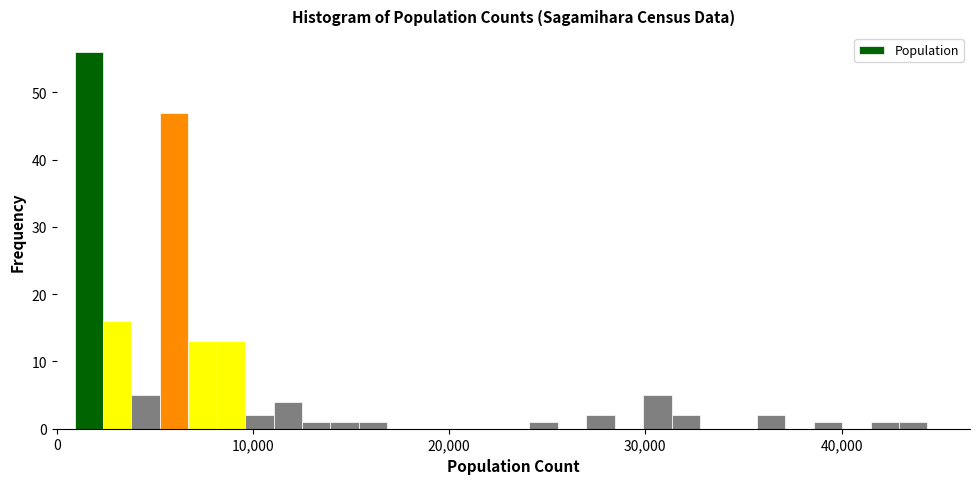

Around what value on the x-axis is the tallest bar? Give the approximate position of its centre, as read against the axis.

2000